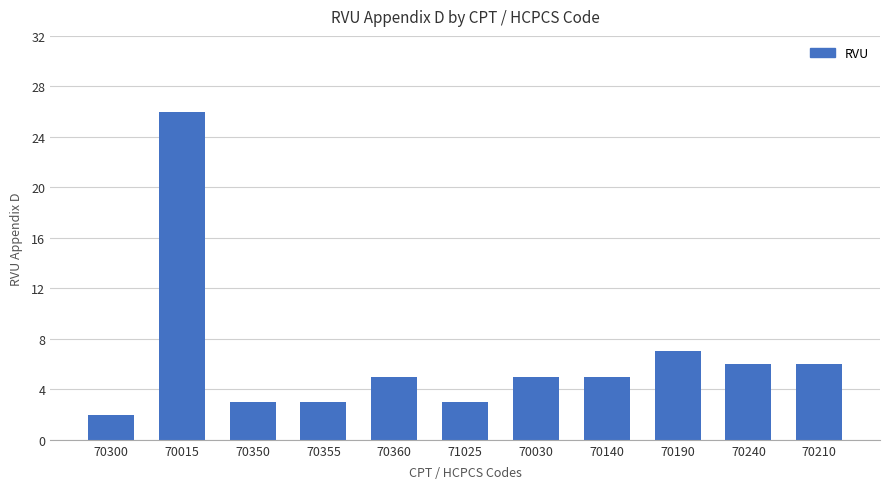

What is the smallest value displayed?

2